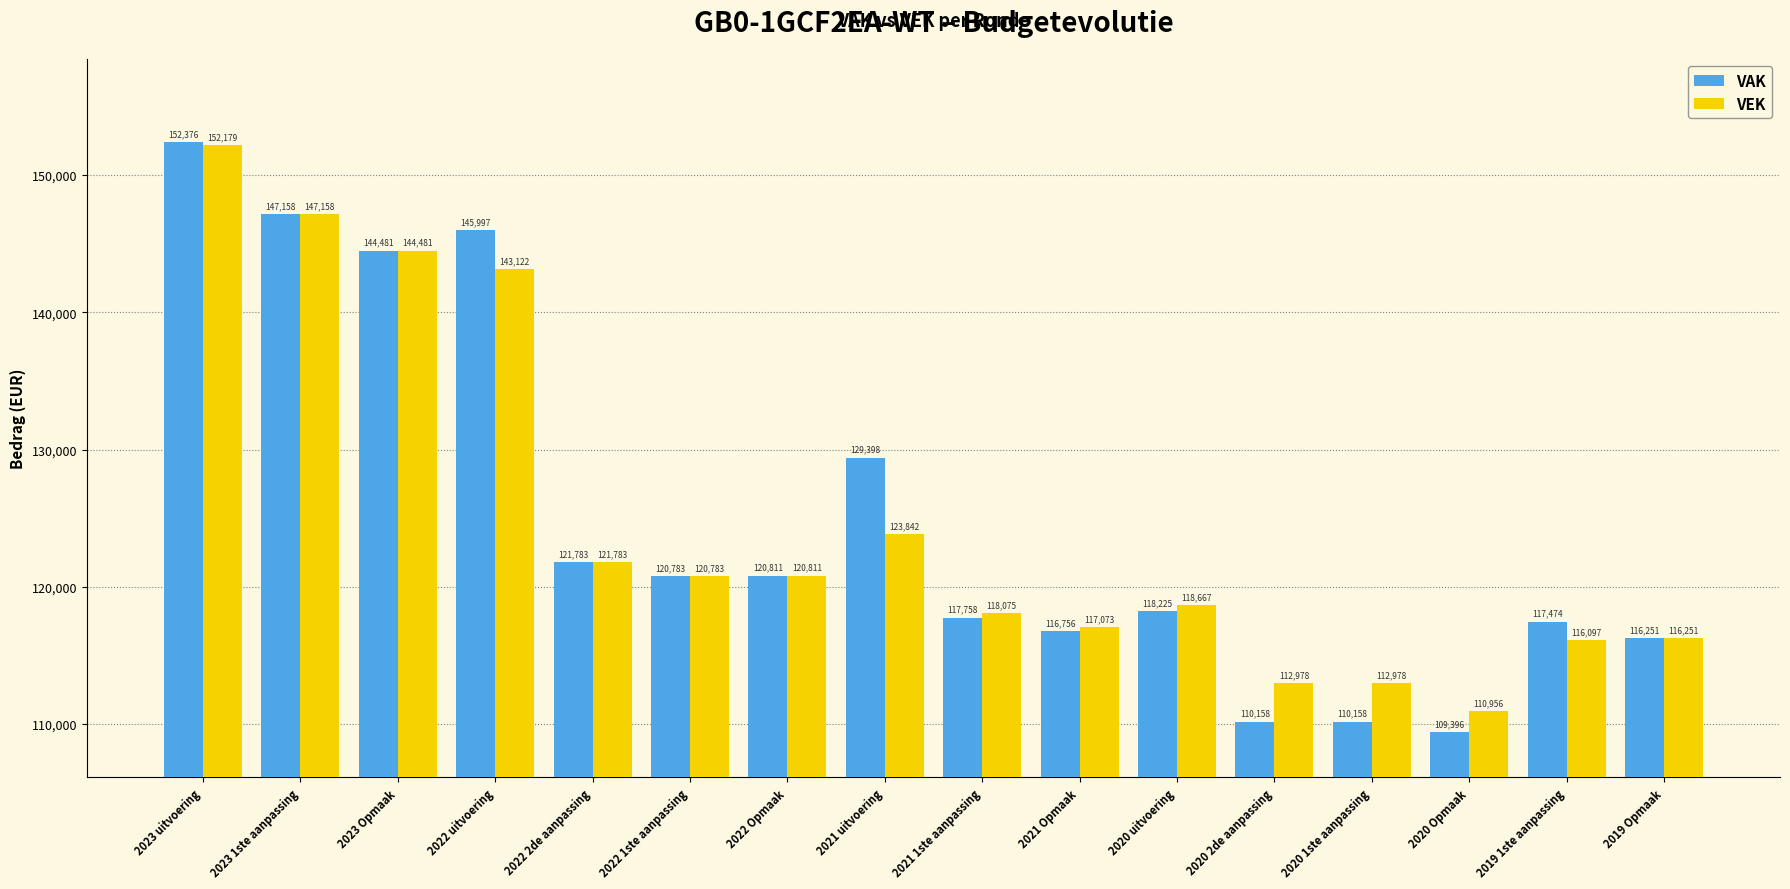

The value of VAK at 2020 1ste aanpassing is 32332. True or false?

False